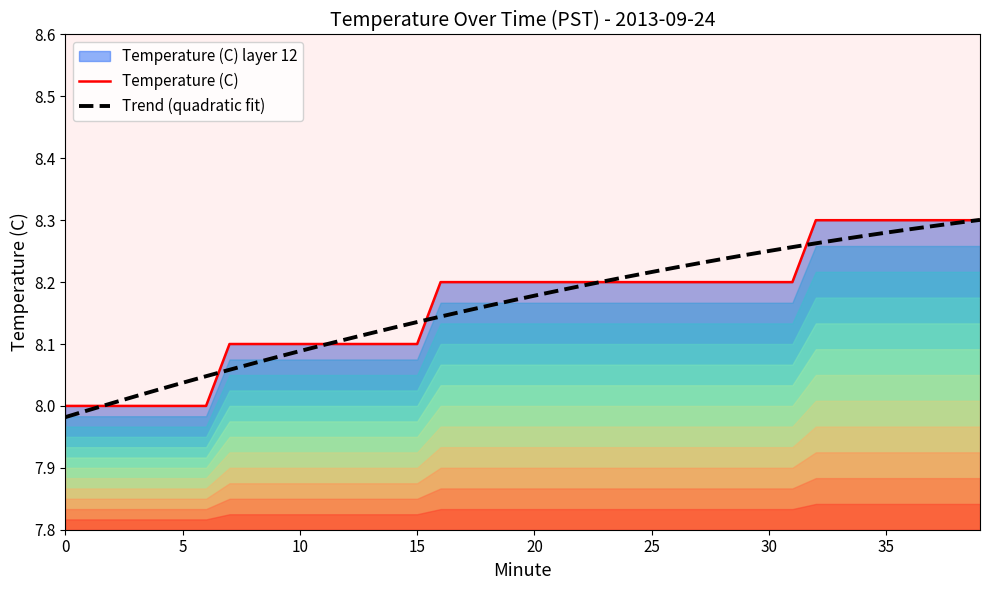

Rank the series by their maximum value, from highest to lowest.

Trend (quadratic fit), Temperature (C)